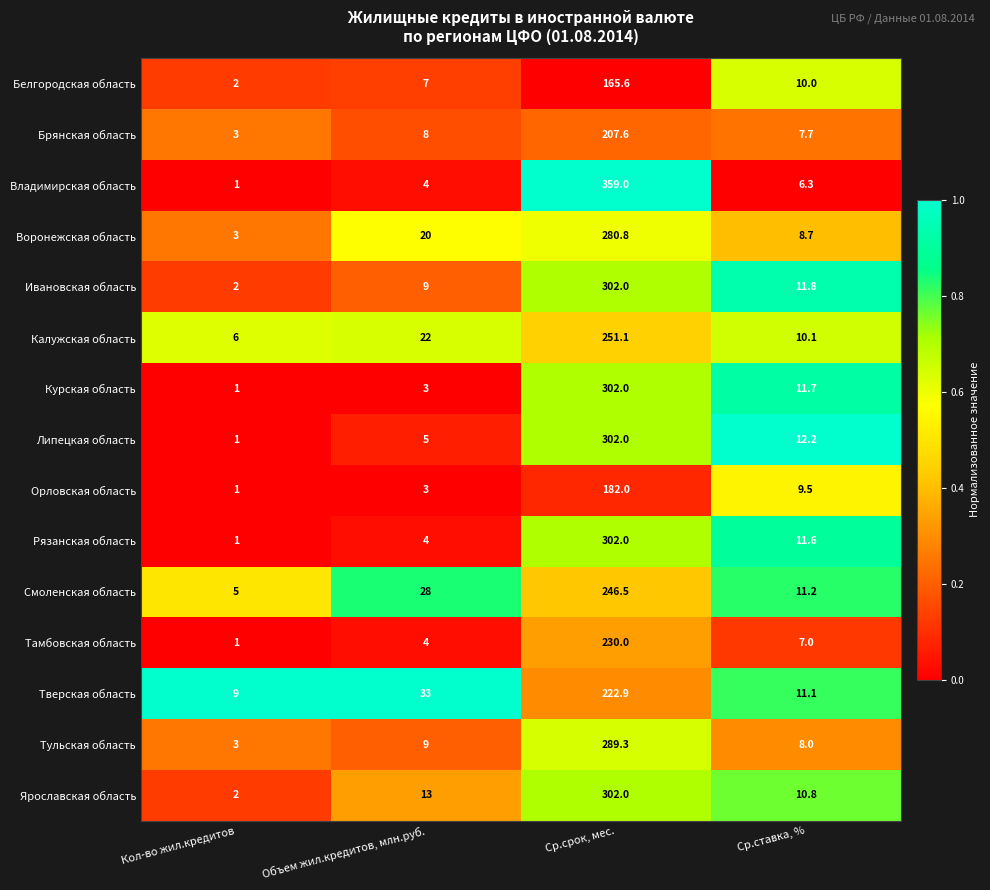

Count the number of categories in the chart.

4